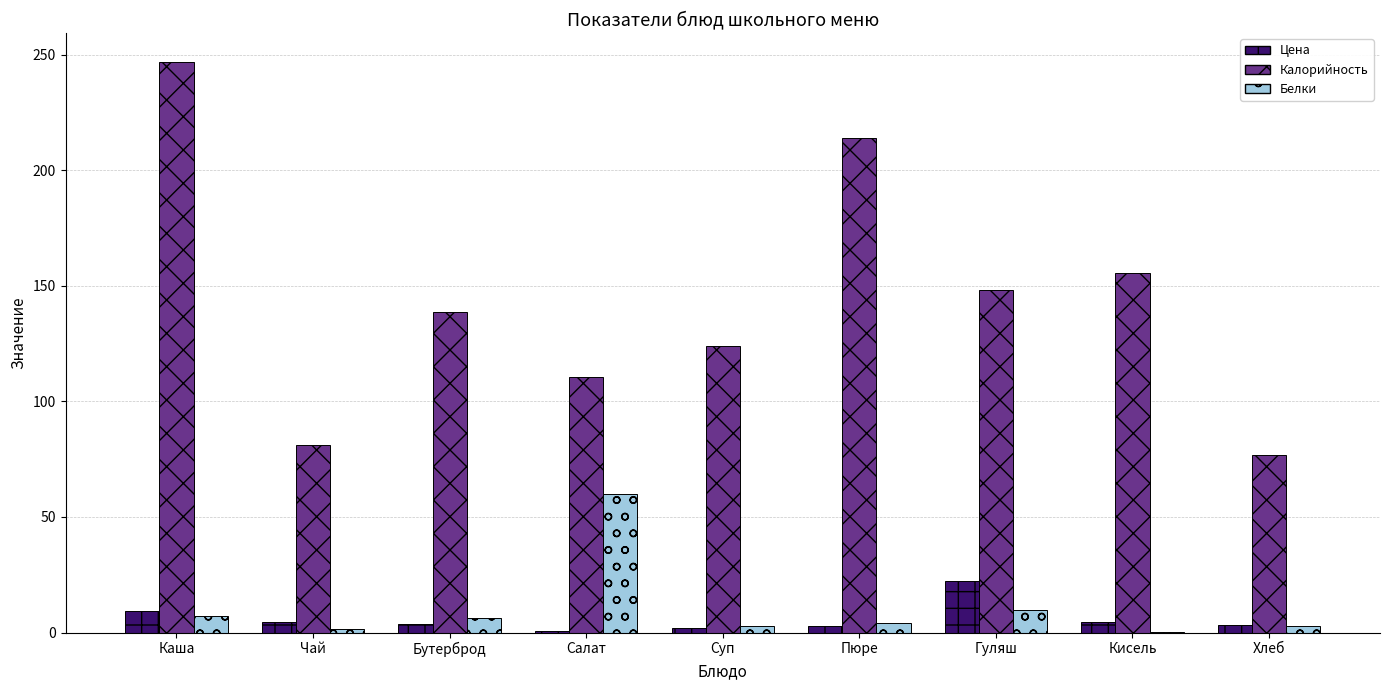

Between Салат and Хлеб, which series saw the biggest shift?

Белки